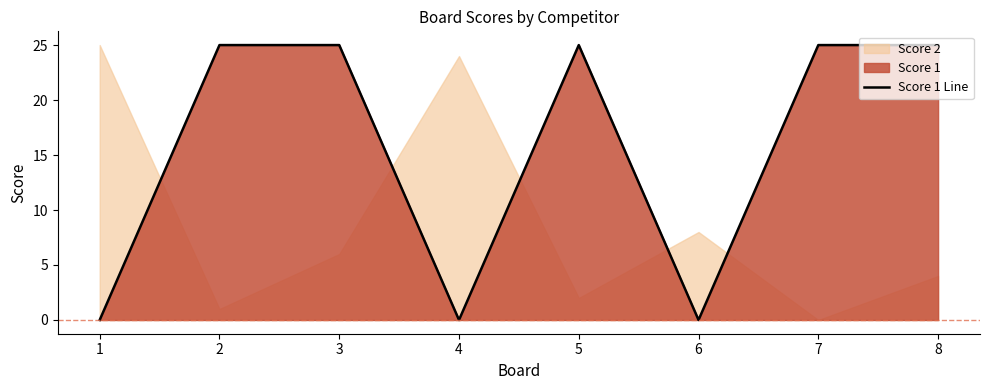

True or false: the data shows -15 at 6.

False